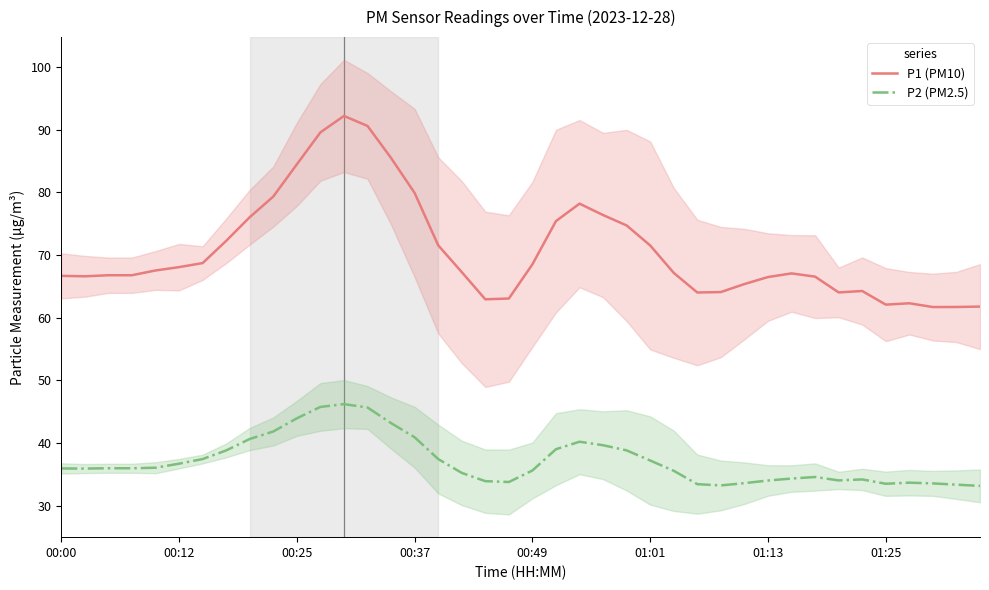

What is the minimum value for P2 (PM2.5)?

33.1